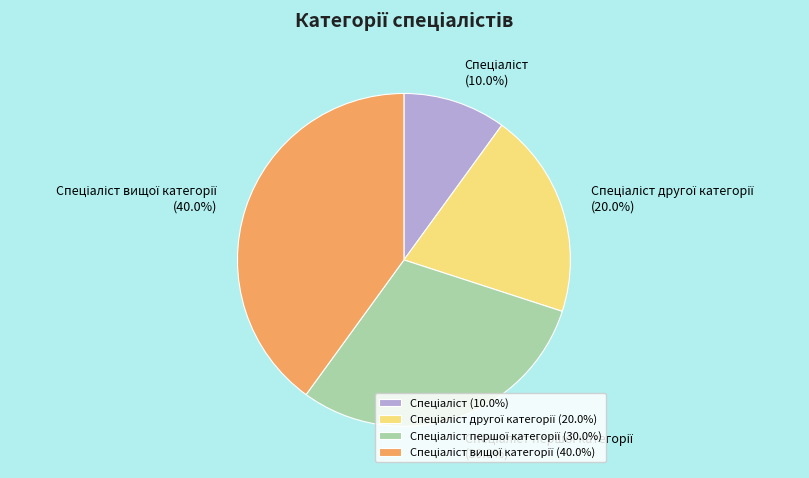

Is there any slice that represents more than half of the pie?

No